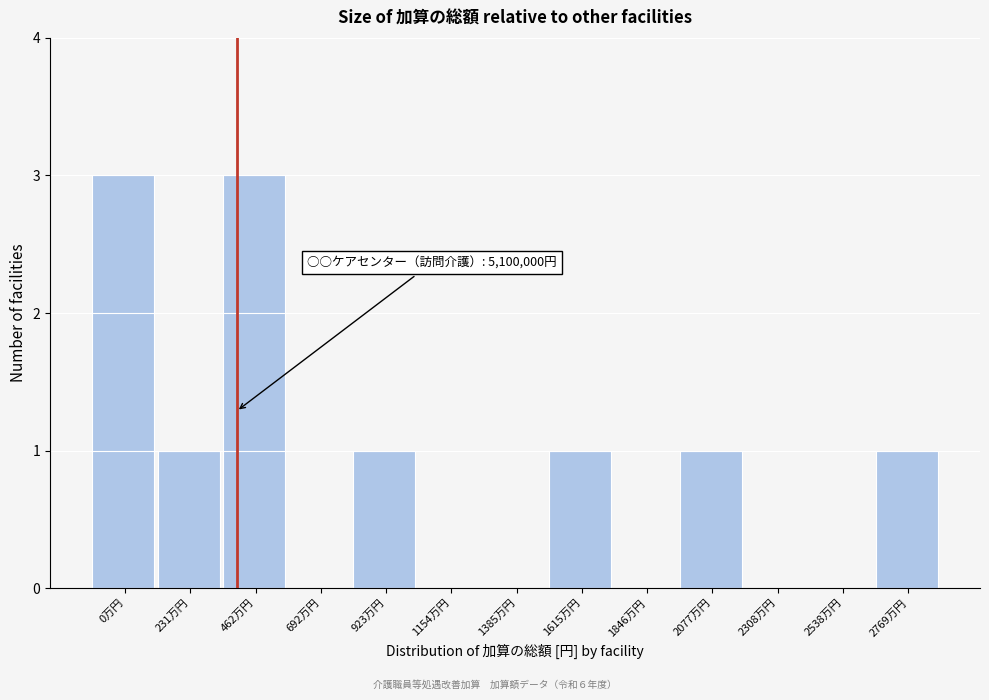

Reading right to left, transcribe all the data shown in this chart.

2769万円=1	2538万円=0	2308万円=0	2077万円=1	1846万円=0	1615万円=1	1385万円=0	1154万円=0	923万円=1	692万円=0	462万円=3	231万円=1	0万円=3